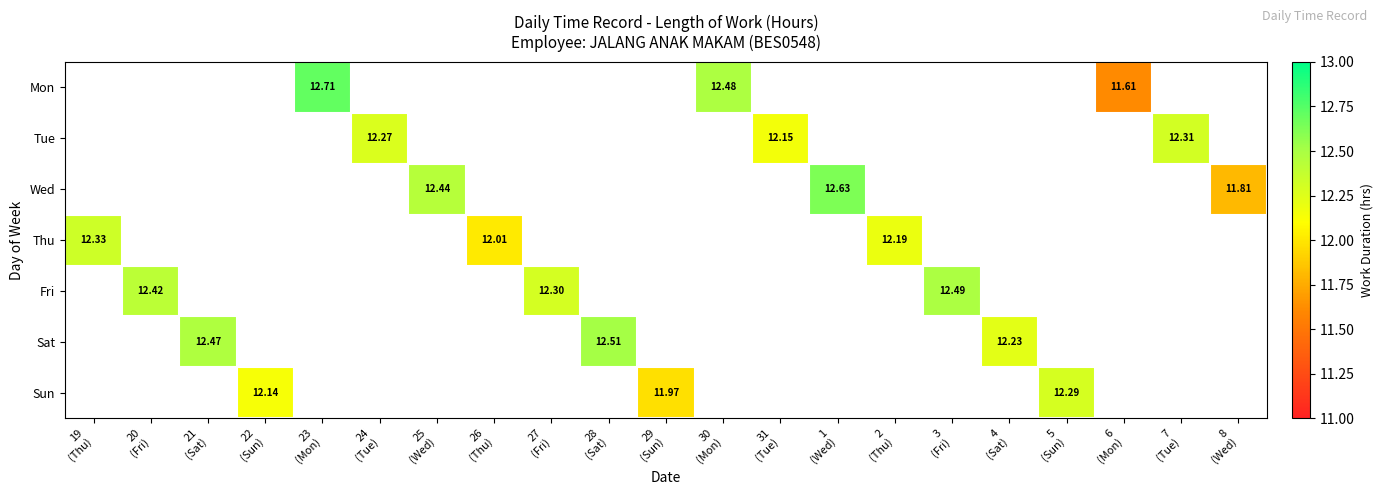

At which label is Thu closest to 12?

26 (Thu)